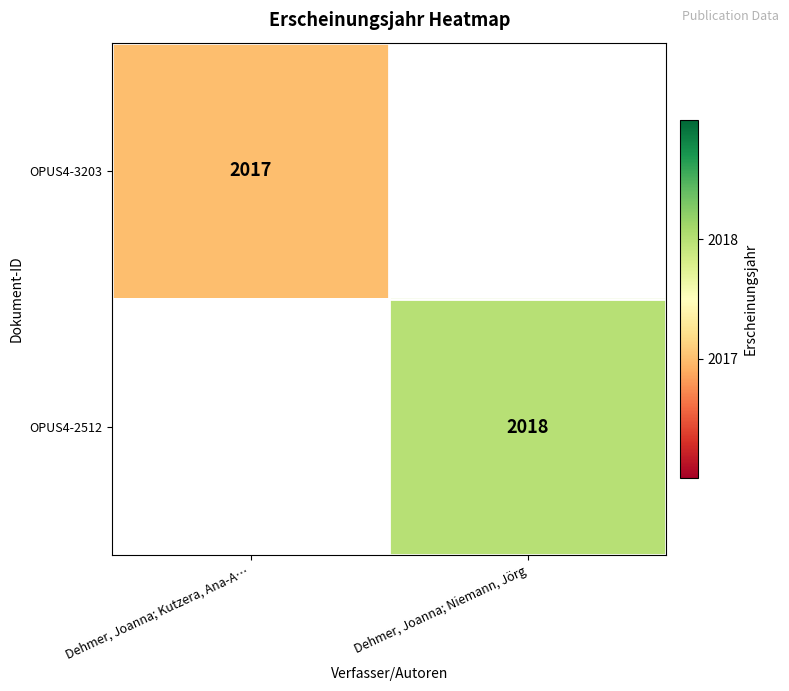

The value of OPUS4-2512 at Dehmer, Joanna; Niemann, Jörg is 2018. True or false?

True